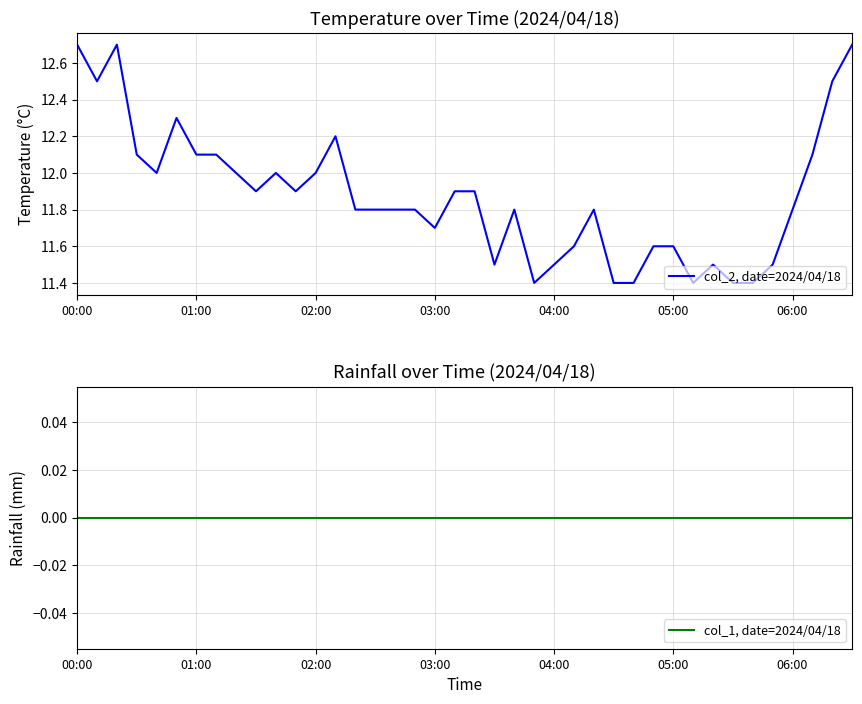

The col_1, date=2024/04/18 series shows 0.0 at 26. True or false?

True